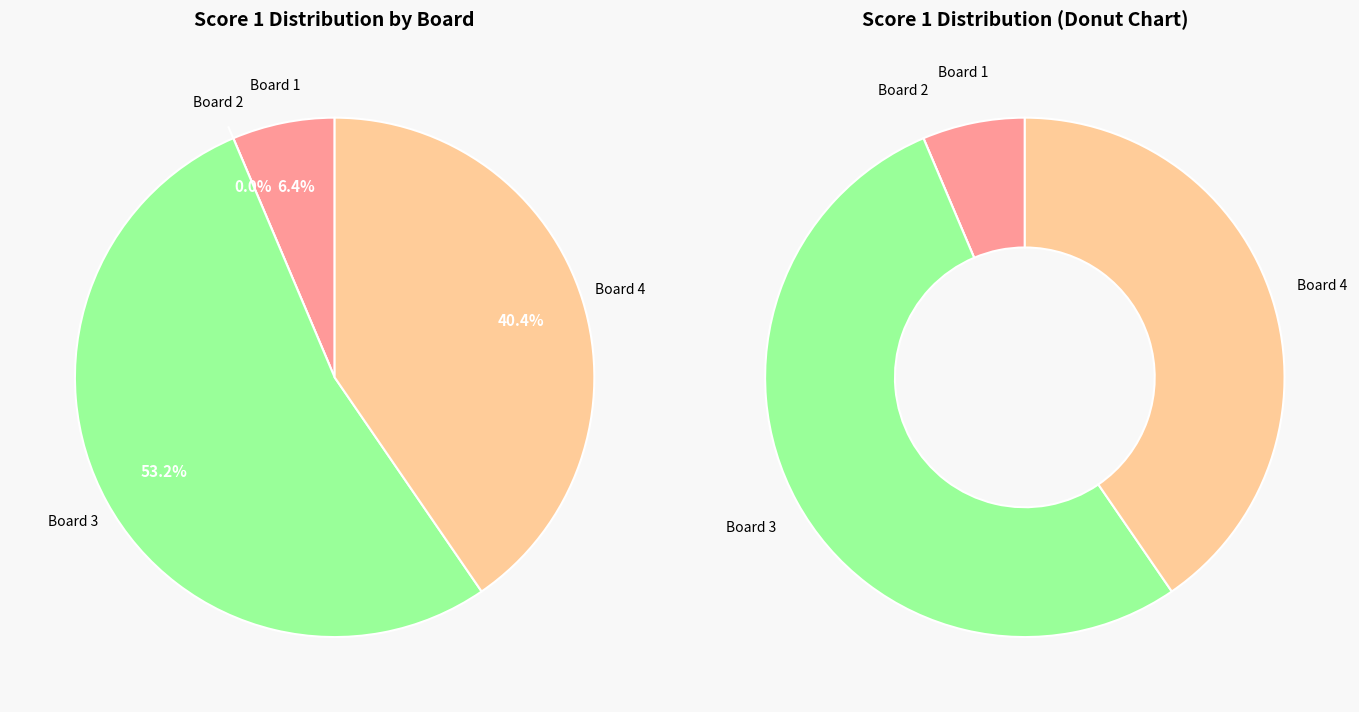

Count the number of slices in the pie.

4